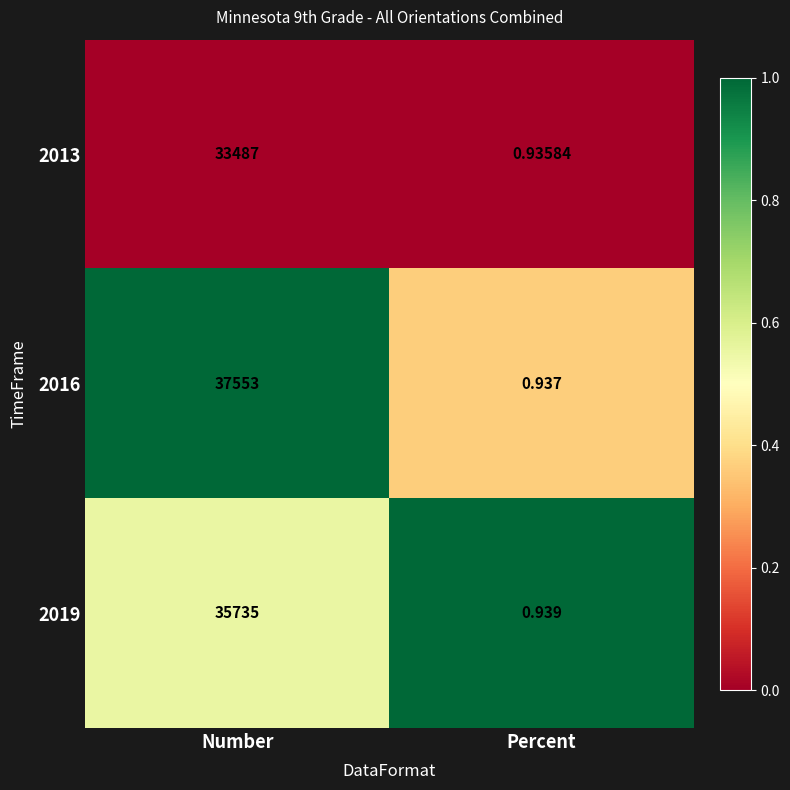

At how many categories does at least one series exceed 0?

2